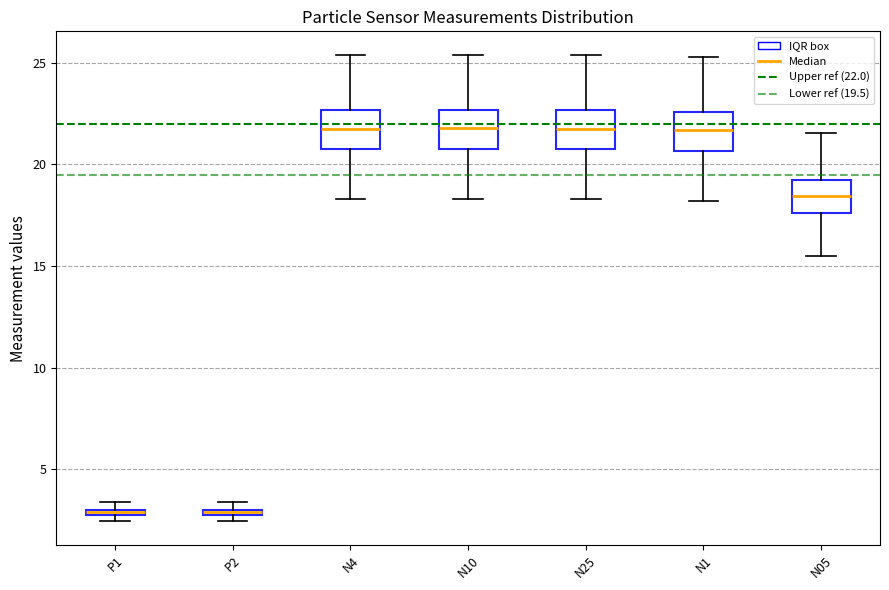

Where does the upper whisker of the box for N1 end on the y-axis? The values are not printed on the chart, so give them approximately, as read against the axis.

25.5